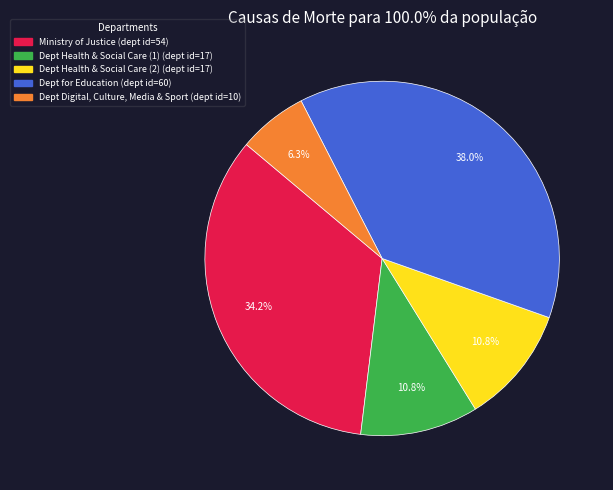

Is there a majority slice in this chart?

No